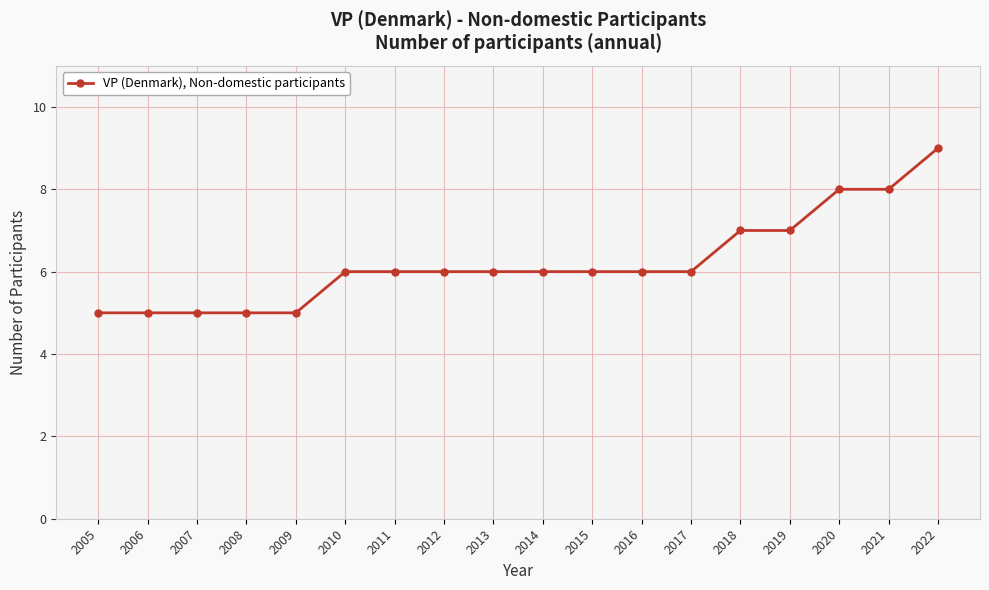

What is the difference between the maximum and second lowest values?

4